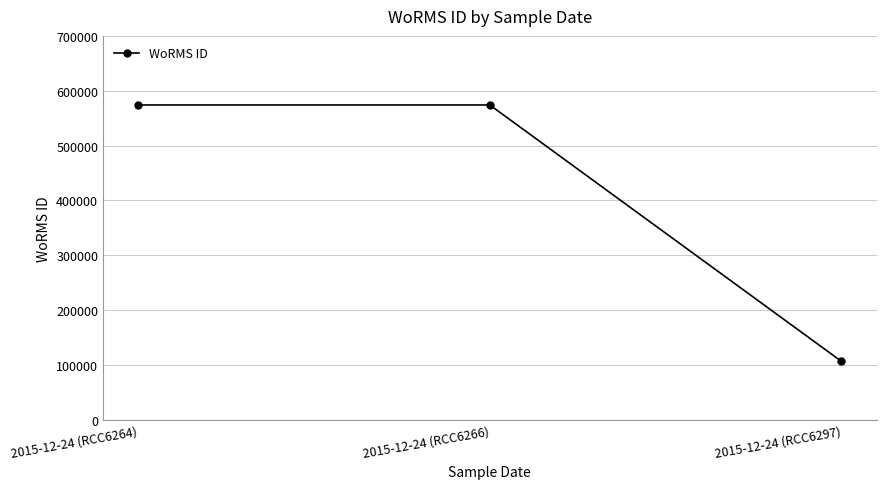

Does the chart have visible grid lines?

Yes